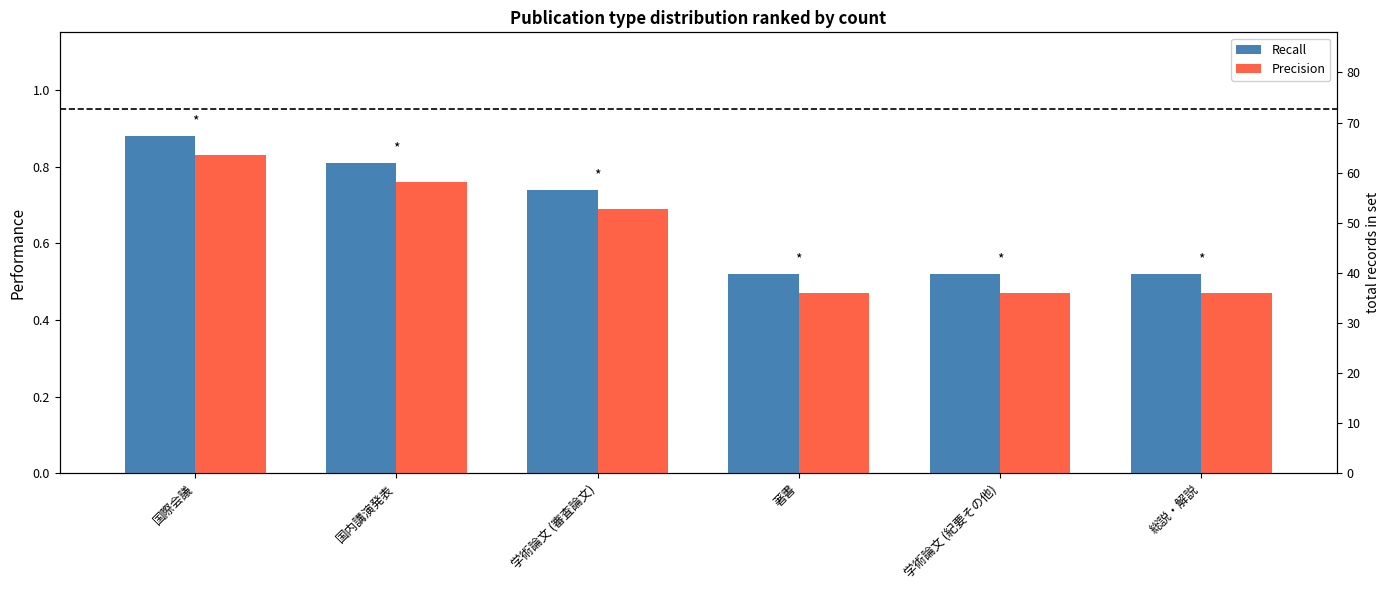

What is the label of the 1st bar from the left?

国際会議